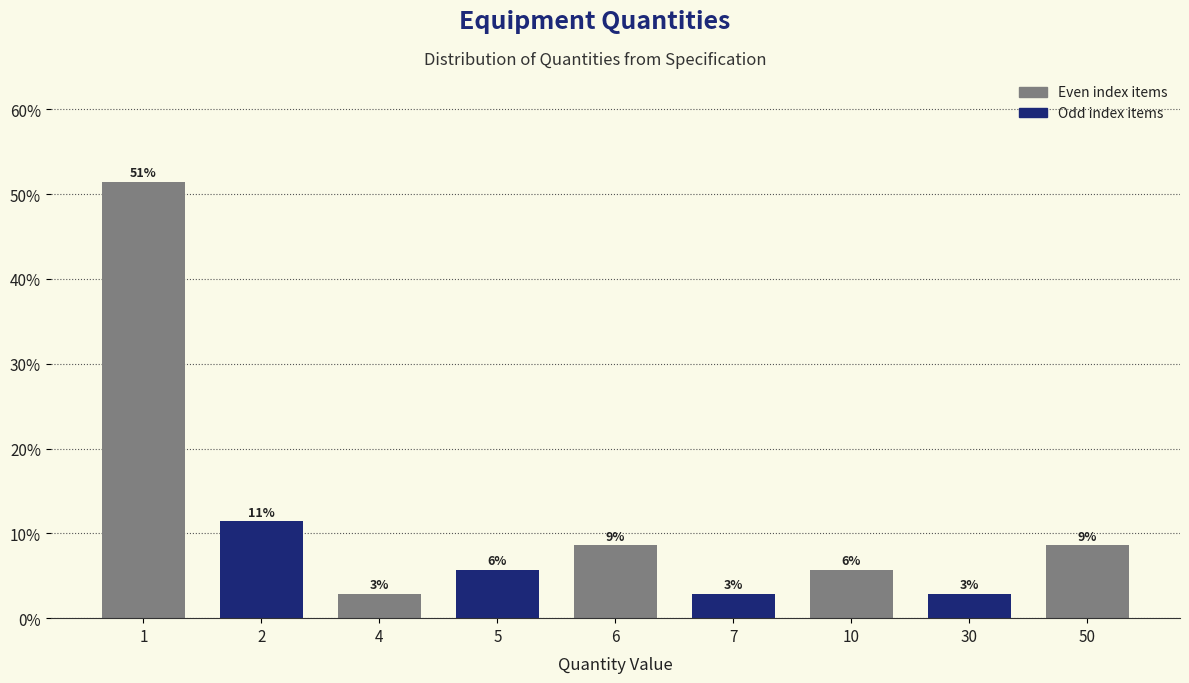

Does the chart contain any negative values?

No